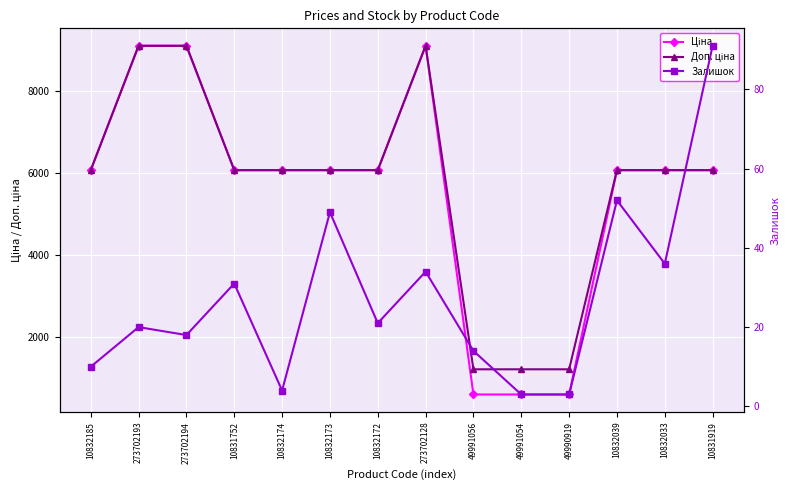

Rank the categories by Залишок value from lowest to highest.

49991054, 49990919, 10832174, 10832185, 49991056, 273702194, 273702193, 10832172, 10831752, 273702128, 10832033, 10832173, 10832039, 10831919